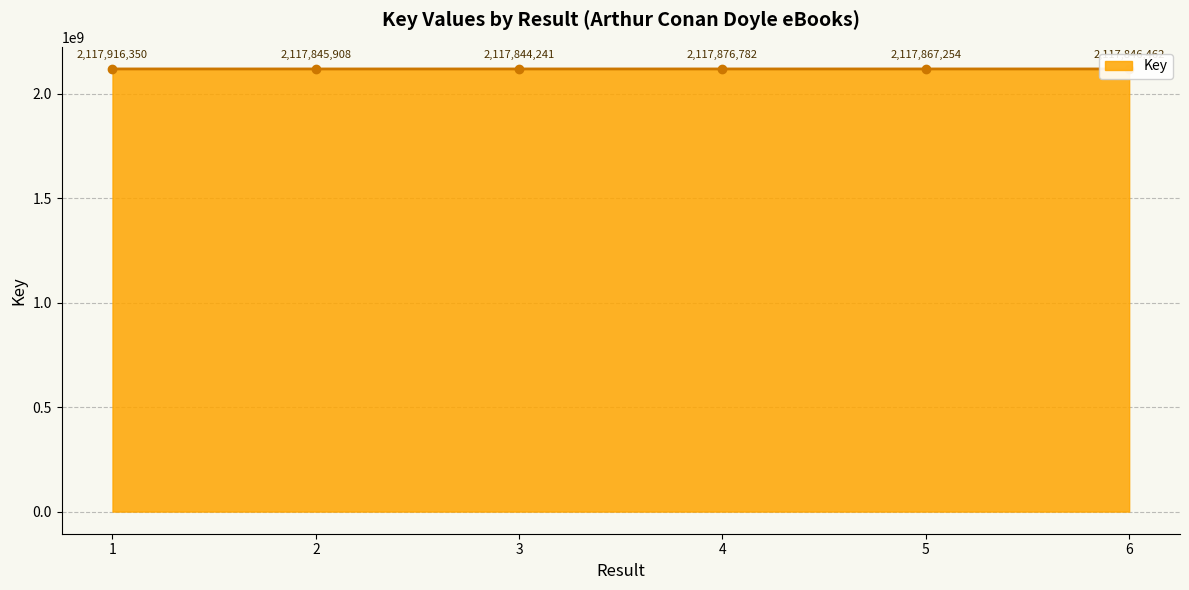

The value at 6 is 2117846462. True or false?

True